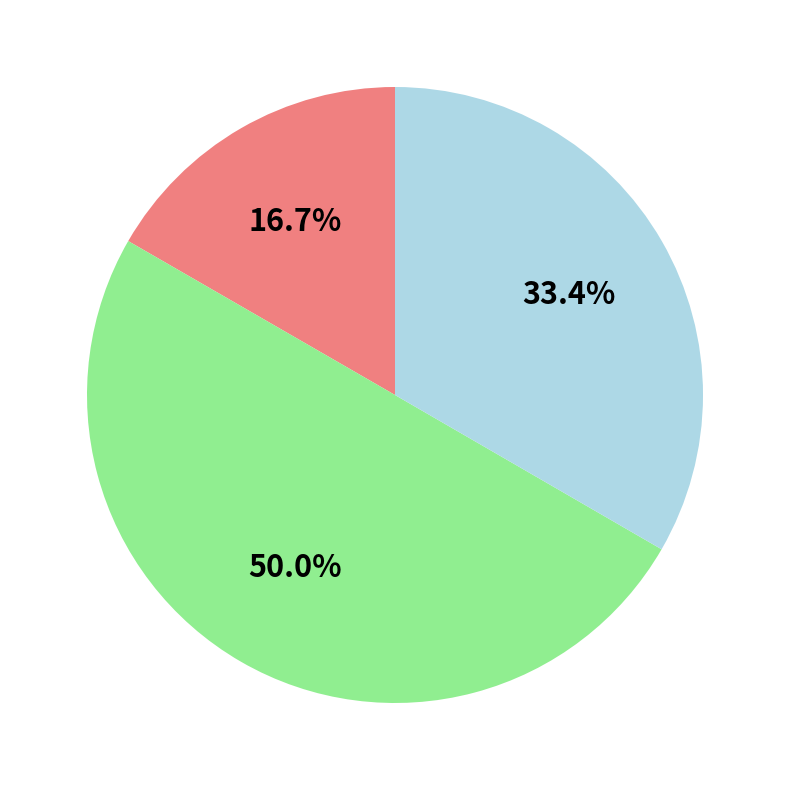

Does any single category account for the majority?

No